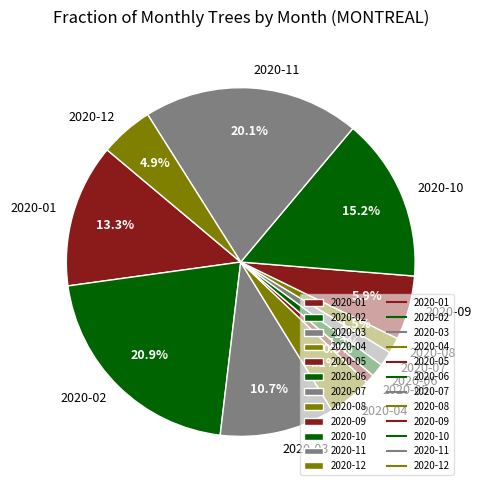

To the nearest percent, what portion does 2020-09 represent?

6%